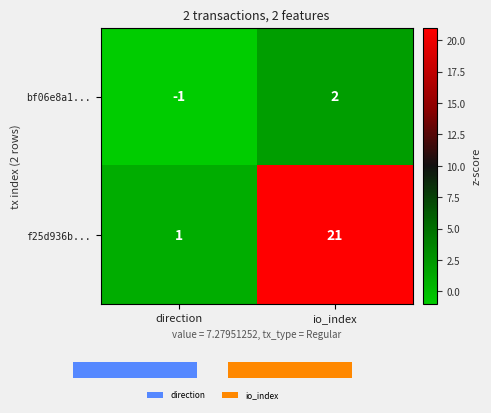

What is the sum of all bf06e8a1... values?

1